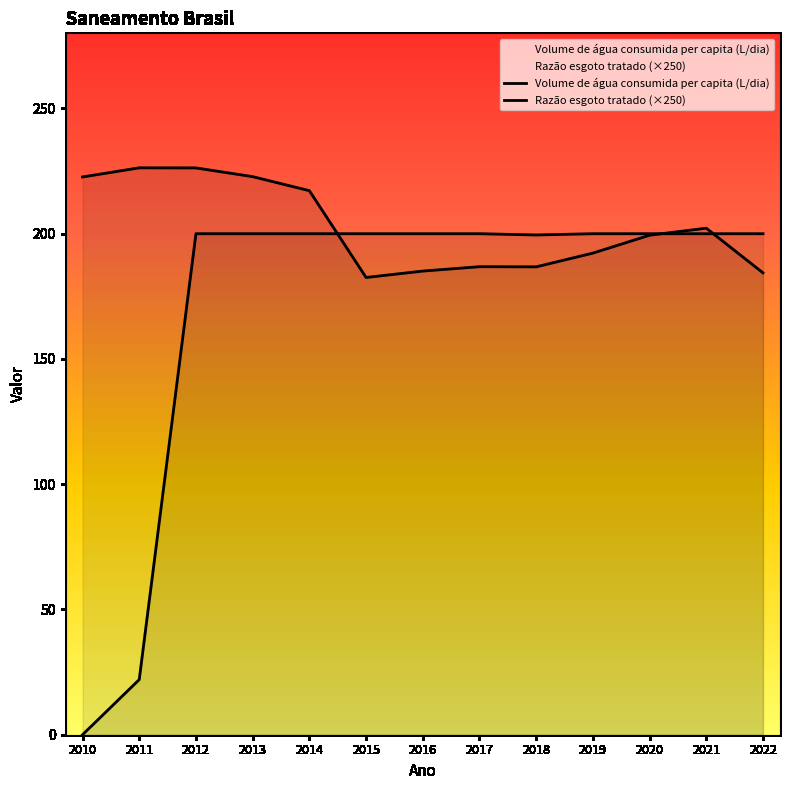

Reading left to right, extract all data points from this chart.

Volume de água consumida per capita (L/dia): 222.7	226.3	226.3	222.8	217.2	182.5	185.1	186.8	186.8	192.3	199.4	202.2	184.4
Razão esgoto tratado: 0.0	22.0	200.0	200.0	200.0	200.0	200.0	200.0	199.5	200.0	200.0	200.0	200.0